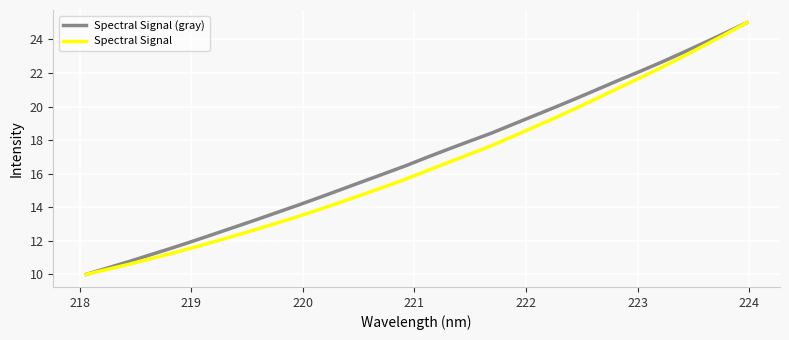

What is the minimum value for Spectral Signal?

10.0